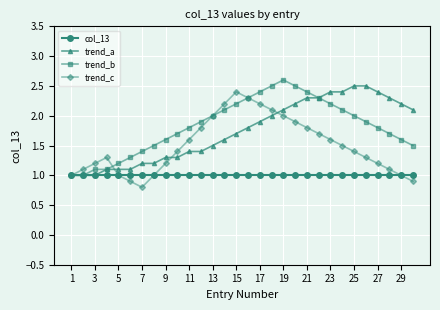

What is the value of the trend_b point at the 3rd from the left?

1.1